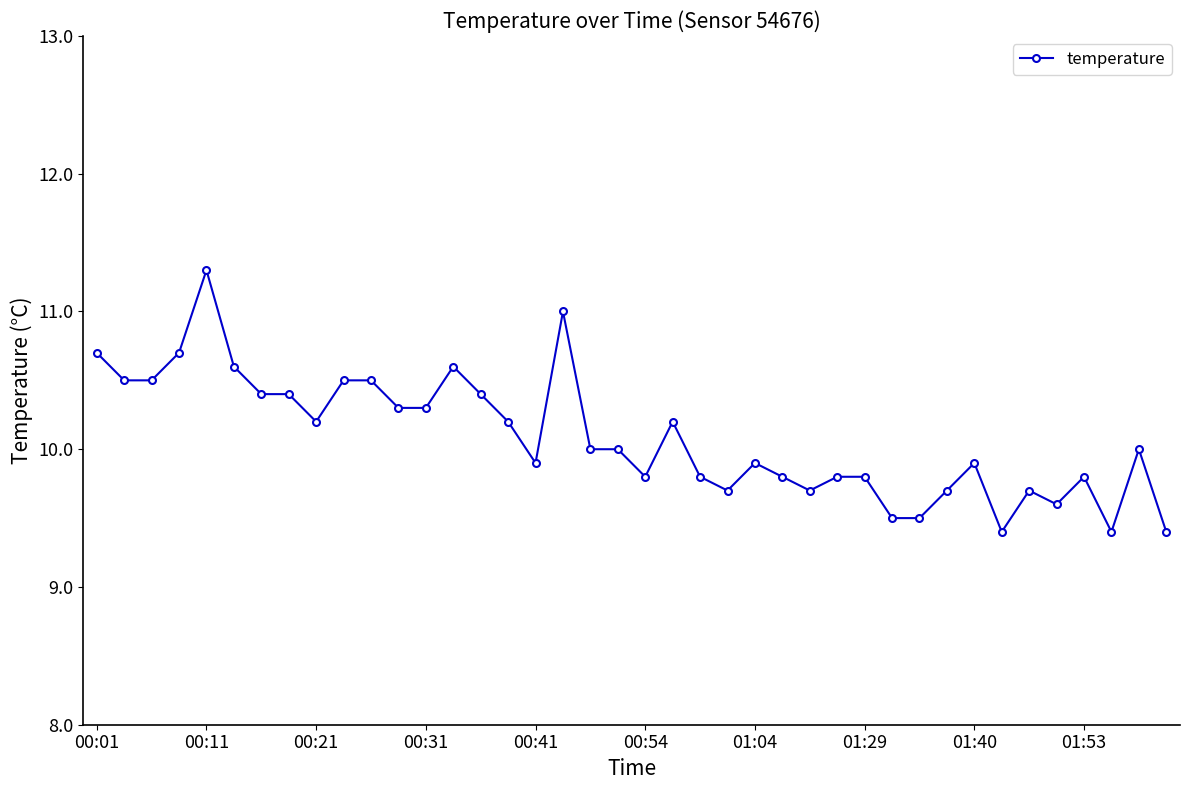

How many series are shown in this chart?

1